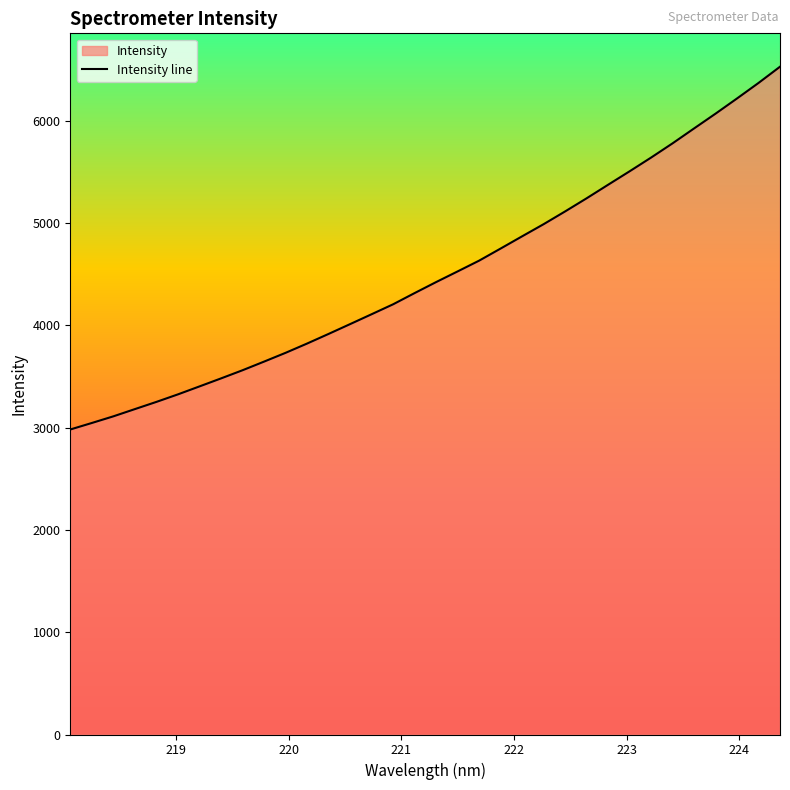

Count the number of values greater than 4422.

17